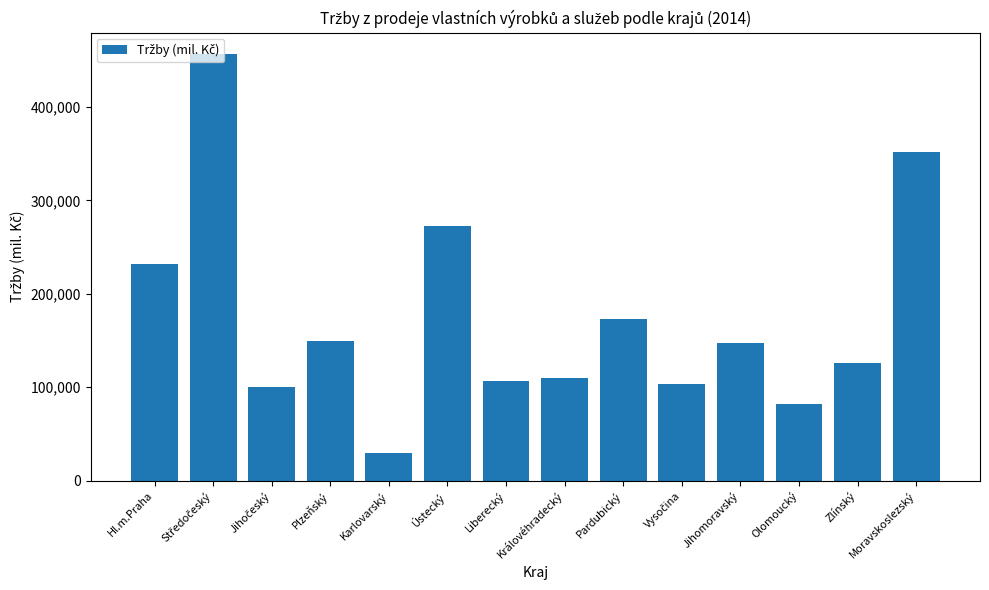

Approximately how many times larger is the value at Ústecký compared to Královéhradecký?

2.5